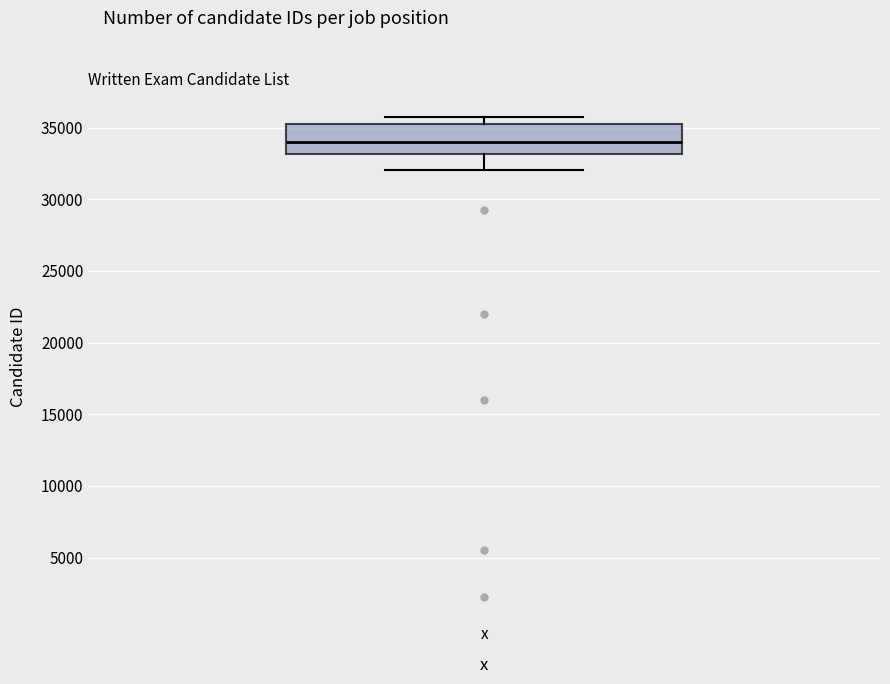

Where does the lower whisker of the box for x end on the y-axis? The values are not printed on the chart, so give them approximately, as read against the axis.

32000